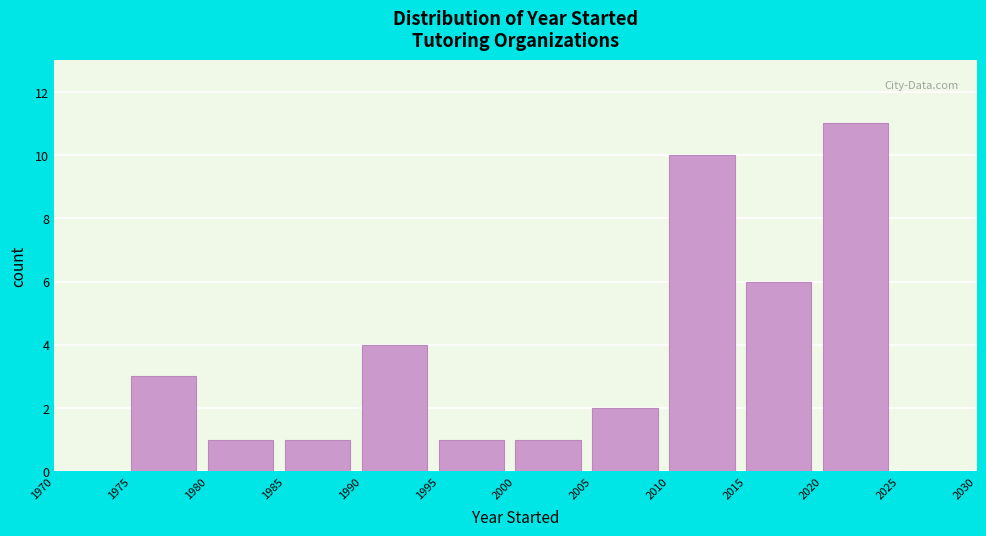

Reading left to right, transcribe this chart: for each bar, give the range it covers on the x-axis and its height. The values are not printed on the chart, so give them approximately, as read against the axis.

1970 to 1975: 0
1975 to 1980: 3
1980 to 1985: 1
1985 to 1990: 1
1990 to 1995: 4
1995 to 2000: 1
2000 to 2005: 1
2005 to 2010: 2
2010 to 2015: 10
2015 to 2020: 6
2020 to 2025: 11
2025 to 2030: 0